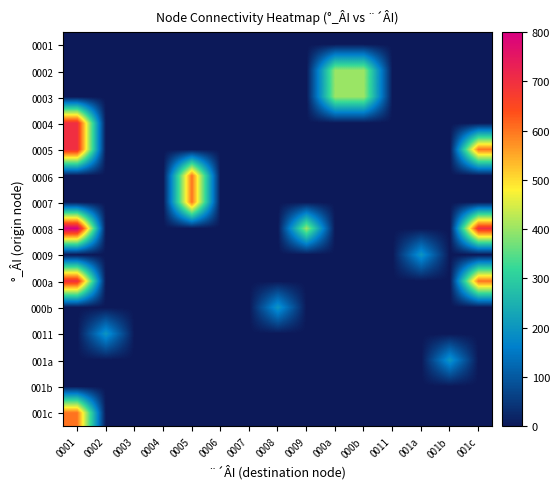

Reading left to right, list all the values displayed in this chart.

0001: 0001=0	0002=0	0003=0	0004=0	0005=0	0006=0	0007=0	0008=0	0009=0	000a=0	000b=0	0011=0	001a=0	001b=0	001c=0
0002: 0001=0	0002=0	0003=0	0004=0	0005=0	0006=0	0007=0	0008=0	0009=0	000a=400	000b=400	0011=0	001a=0	001b=0	001c=0
0003: 0001=0	0002=0	0003=0	0004=0	0005=0	0006=0	0007=0	0008=0	0009=0	000a=400	000b=400	0011=0	001a=0	001b=0	001c=0
0004: 0001=700	0002=0	0003=0	0004=0	0005=0	0006=0	0007=0	0008=0	0009=0	000a=0	000b=0	0011=0	001a=0	001b=0	001c=0
0005: 0001=700	0002=0	0003=0	0004=0	0005=0	0006=0	0007=0	0008=0	0009=0	000a=0	000b=0	0011=0	001a=0	001b=0	001c=600
0006: 0001=0	0002=0	0003=0	0004=0	0005=600	0006=0	0007=0	0008=0	0009=0	000a=0	000b=0	0011=0	001a=0	001b=0	001c=0
0007: 0001=0	0002=0	0003=0	0004=0	0005=600	0006=0	0007=0	0008=0	0009=0	000a=0	000b=0	0011=0	001a=0	001b=0	001c=0
0008: 0001=800	0002=0	0003=0	0004=0	0005=0	0006=0	0007=0	0008=0	0009=400	000a=0	000b=0	0011=0	001a=0	001b=0	001c=700
0009: 0001=0	0002=0	0003=0	0004=0	0005=0	0006=0	0007=0	0008=0	0009=0	000a=0	000b=0	0011=0	001a=200	001b=0	001c=0
000a: 0001=700	0002=0	0003=0	0004=0	0005=0	0006=0	0007=0	0008=0	0009=0	000a=0	000b=0	0011=0	001a=0	001b=0	001c=600
000b: 0001=0	0002=0	0003=0	0004=0	0005=0	0006=0	0007=0	0008=200	0009=0	000a=0	000b=0	0011=0	001a=0	001b=0	001c=0
0011: 0001=0	0002=200	0003=0	0004=0	0005=0	0006=0	0007=0	0008=0	0009=0	000a=0	000b=0	0011=0	001a=0	001b=0	001c=0
001a: 0001=0	0002=0	0003=0	0004=0	0005=0	0006=0	0007=0	0008=0	0009=0	000a=0	000b=0	0011=0	001a=0	001b=200	001c=0
001b: 0001=0	0002=0	0003=0	0004=0	0005=0	0006=0	0007=0	0008=0	0009=0	000a=0	000b=0	0011=0	001a=0	001b=0	001c=0
001c: 0001=600	0002=0	0003=0	0004=0	0005=0	0006=0	0007=0	0008=0	0009=0	000a=0	000b=0	0011=0	001a=0	001b=0	001c=0